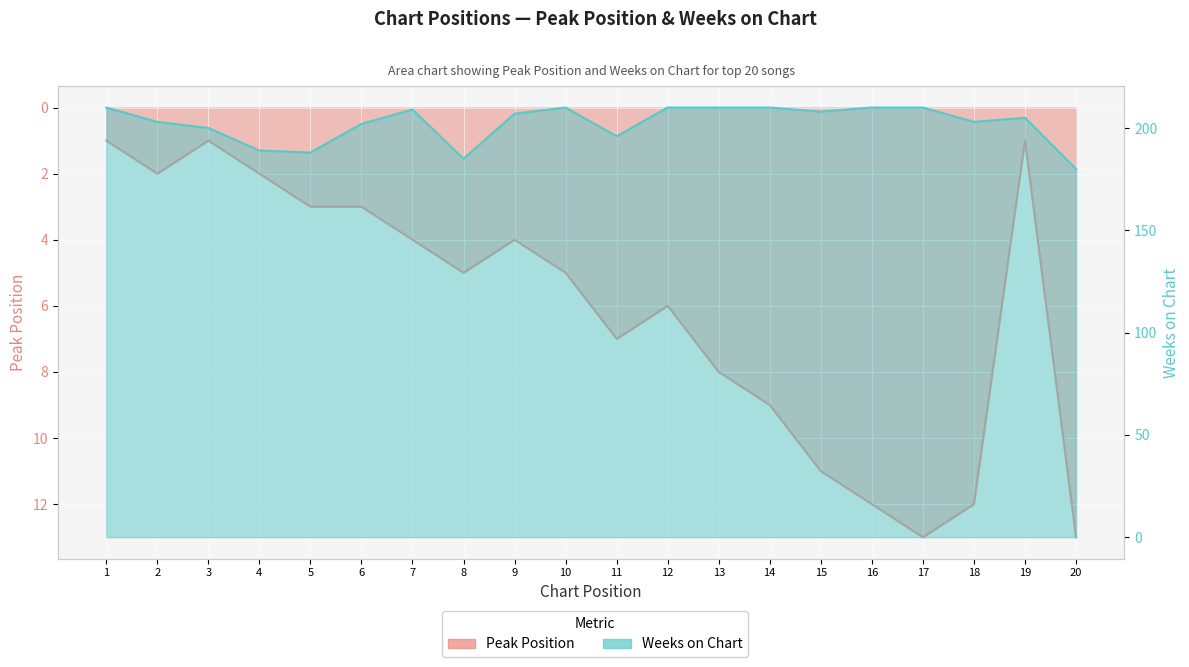

What is the sum of all Weeks on Chart values?

4045